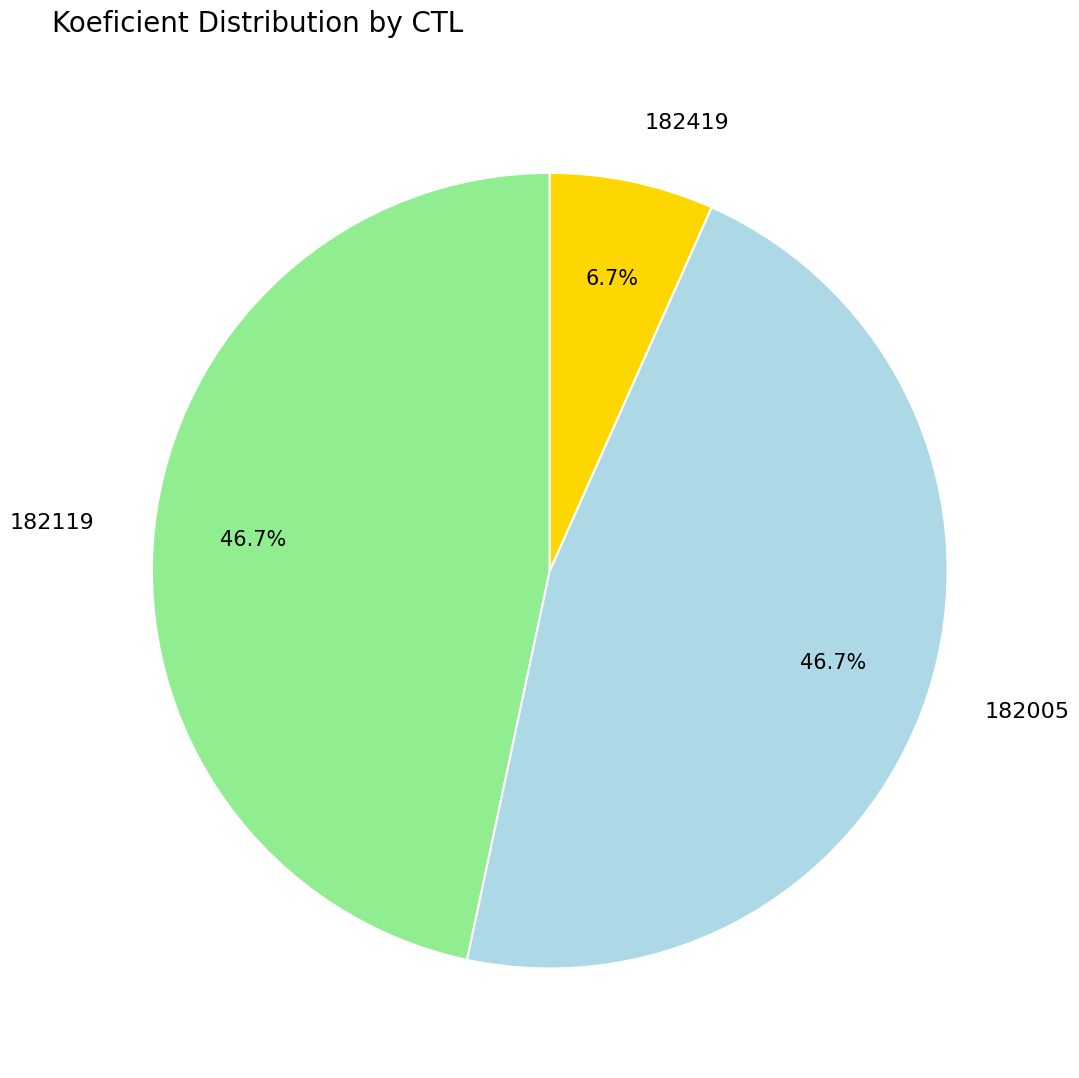

Which slice is the smallest?

182419